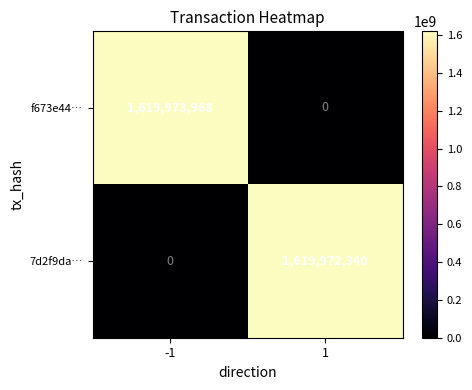

What is the difference between the 7d2f9da… values at 1 and -1?

1619972340